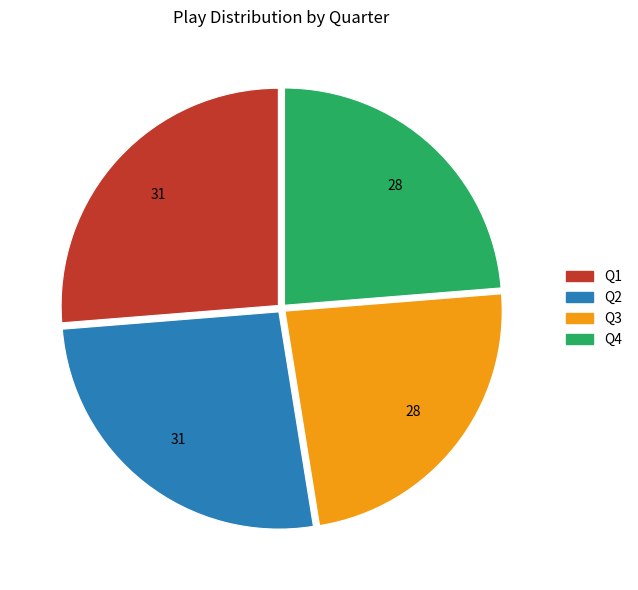

True or false: Q3 accounts for 10% of the total.

False